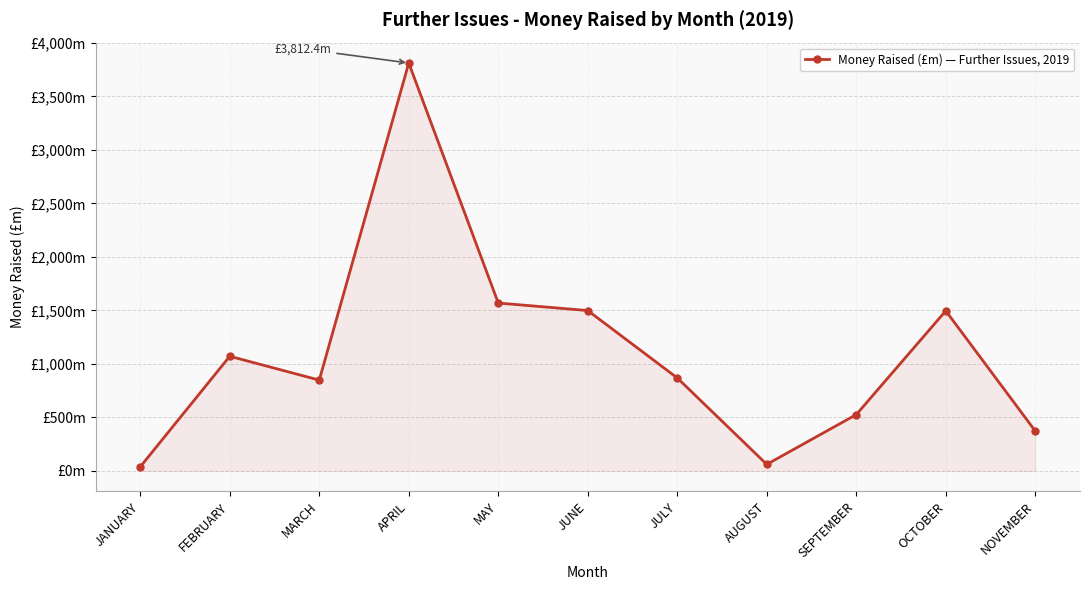

What is the label of the 5th point from the left?

MAY